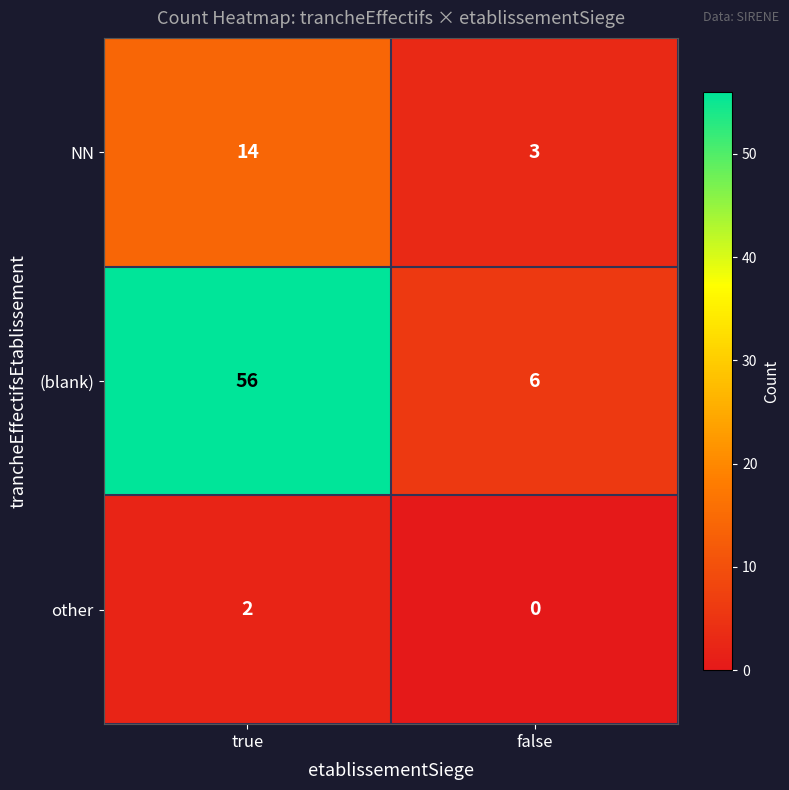

What is the difference between the maximum and minimum values in the (blank) series?

50